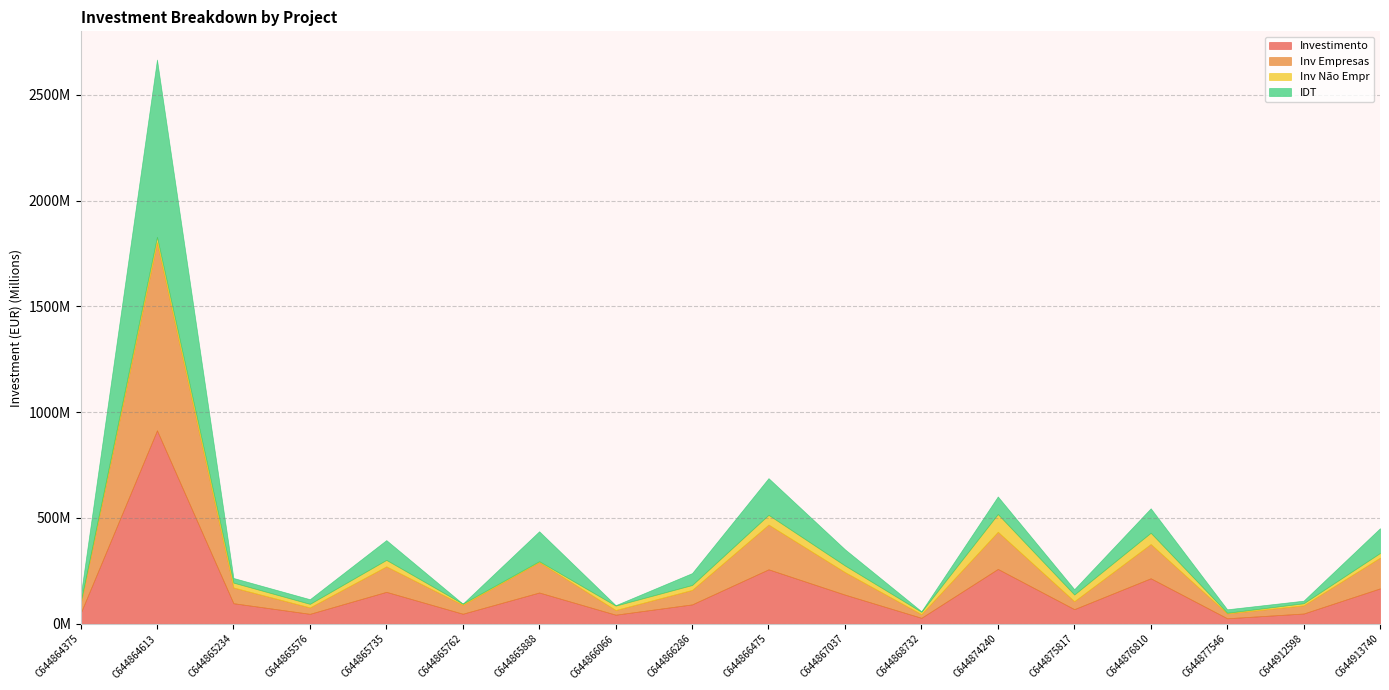

What is the value of the Inv Empresas point at the 1st from the left?

43087967.7